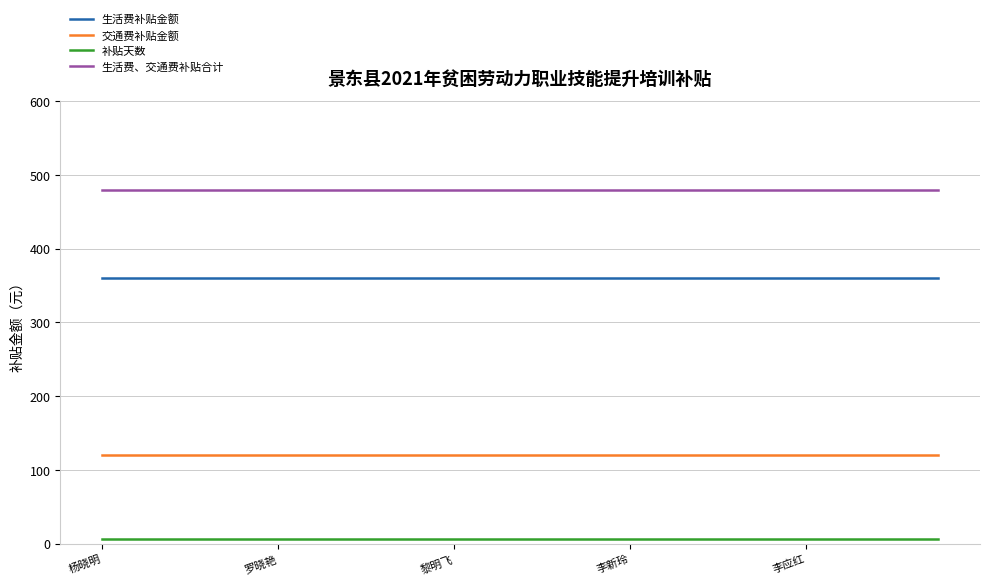

What is the maximum value shown in the chart?

480